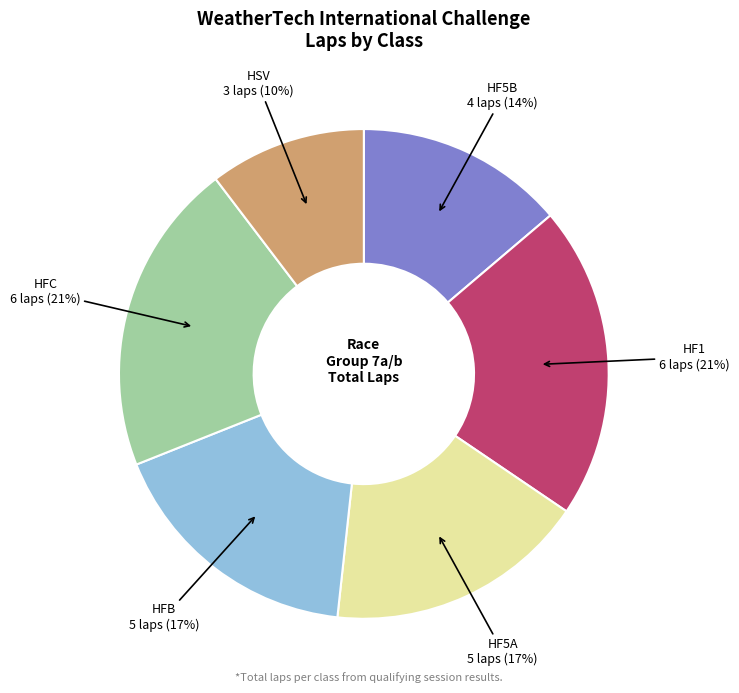

Is there any slice that represents more than half of the pie?

No